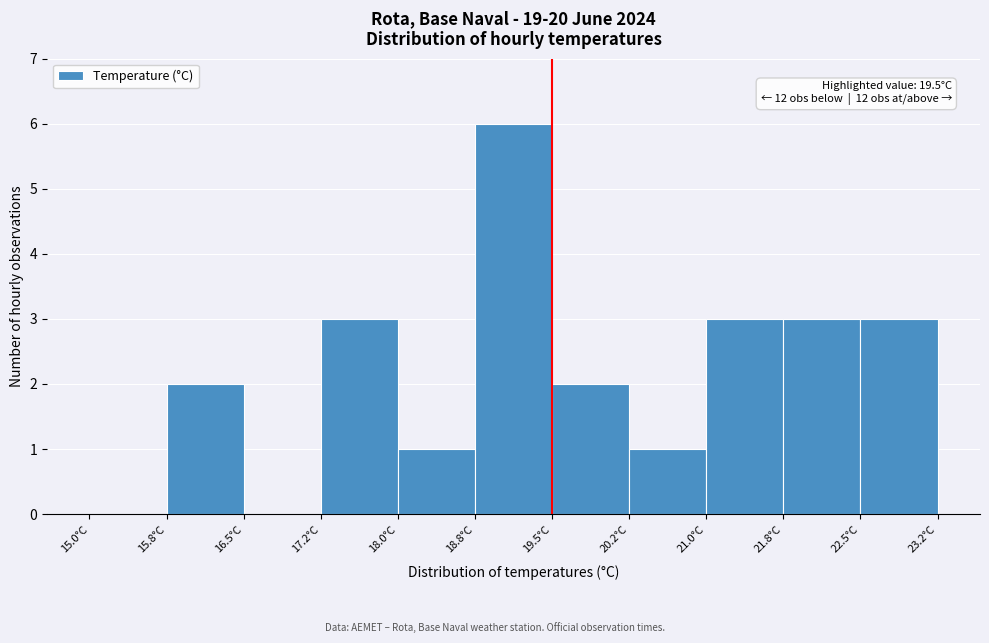

Over which range of the x-axis is the bar tallest?

18.75 to 19.50